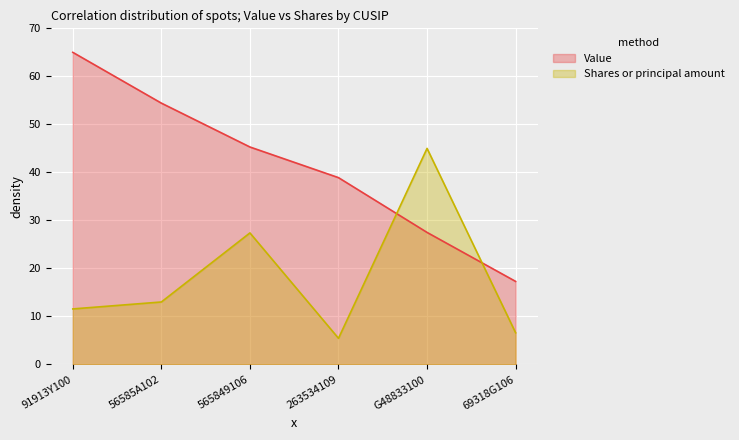

How many times do Shares or principal amount and Value cross each other?

2